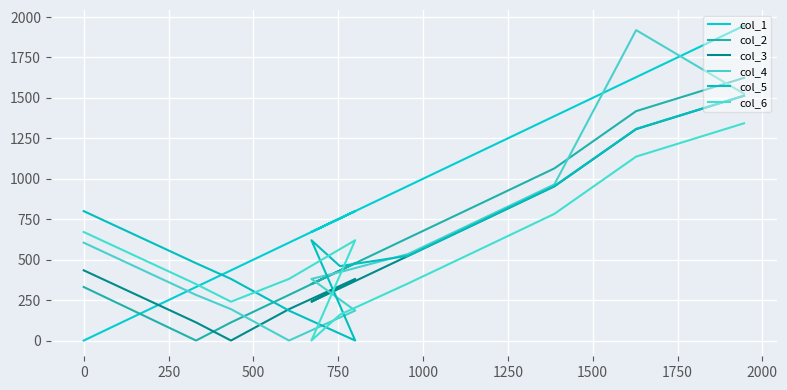

What is the label of the 5th point from the right?

1500